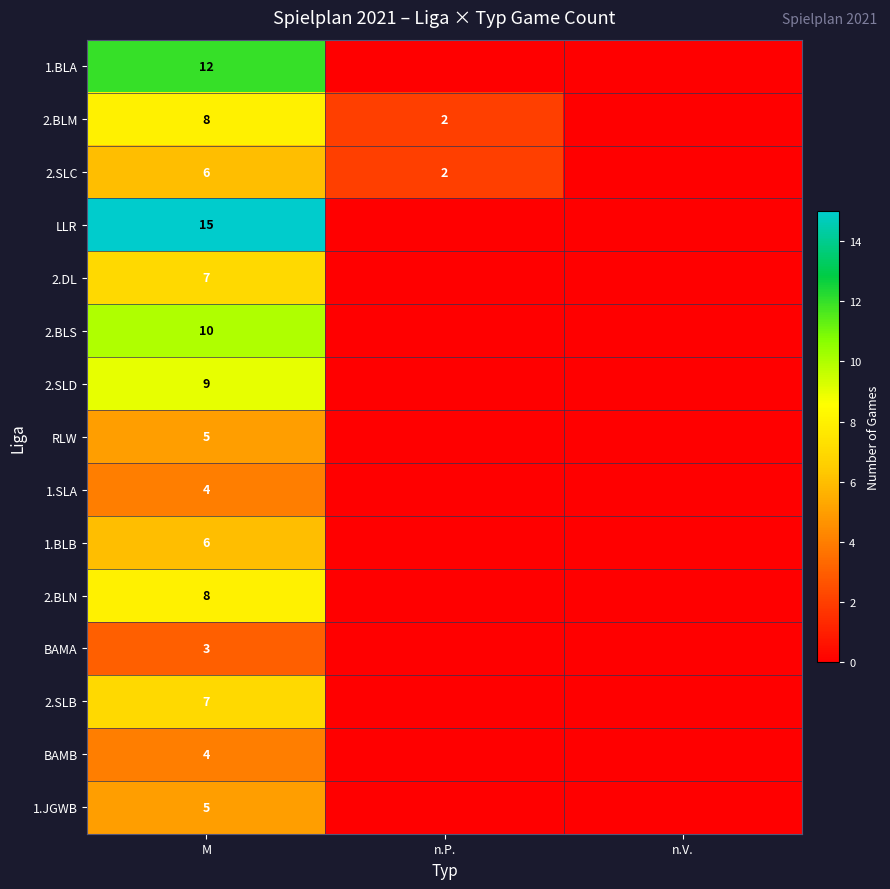

The value of 1.SLA at M is 4. True or false?

True